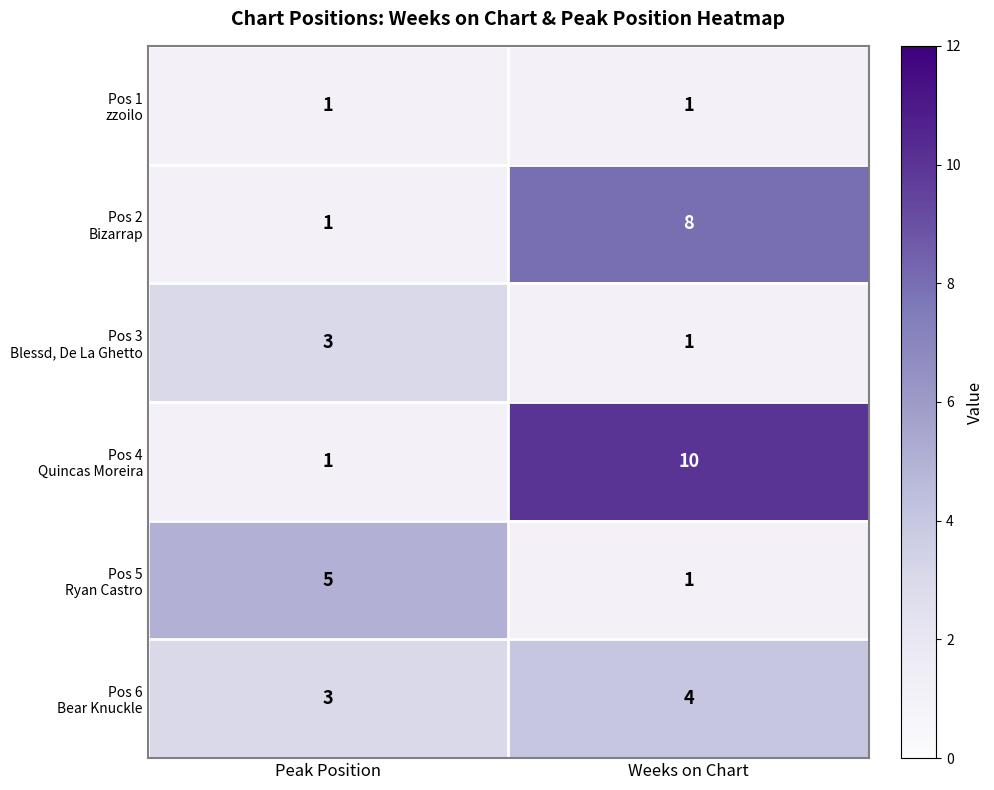

What is the spread (max minus min) of values at Peak Position?

4